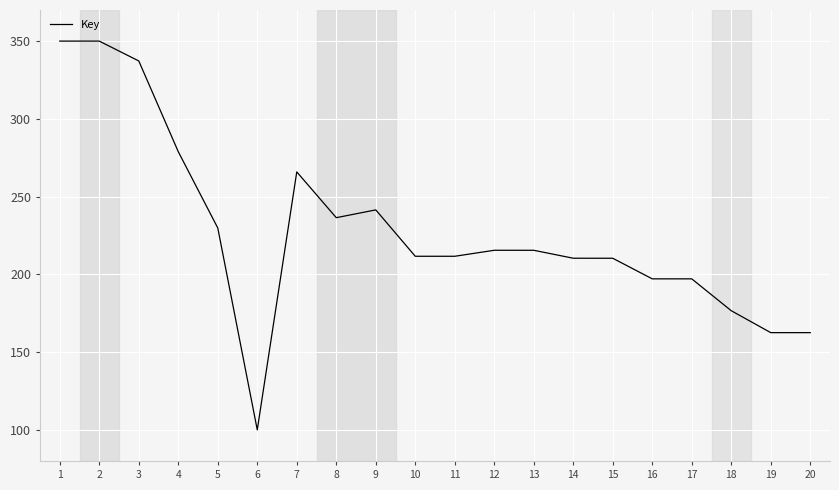

How many lines are shown in the chart?

1